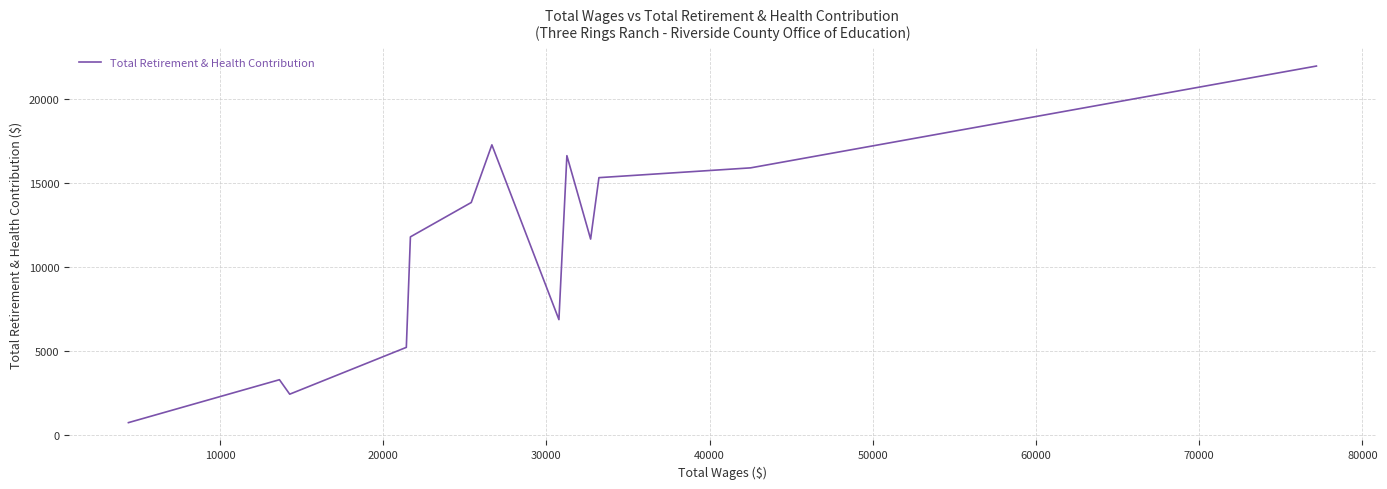

What is the greatest value displayed?

21933